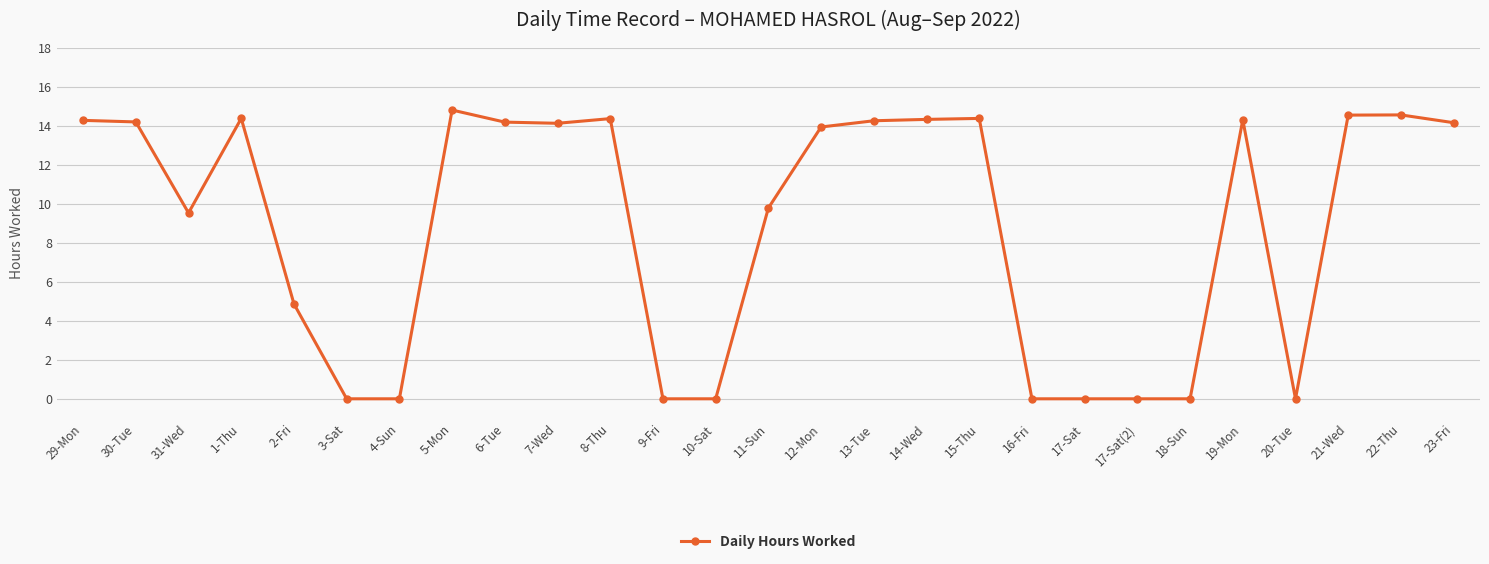

Where does the data first go above 14?

29-Mon